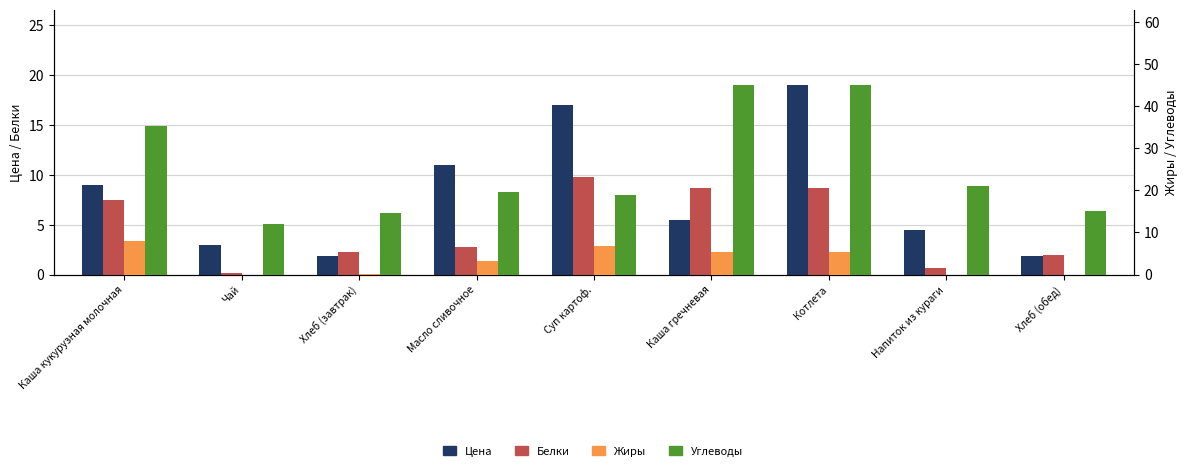

At which category is the sum across all series the highest?

Котлета